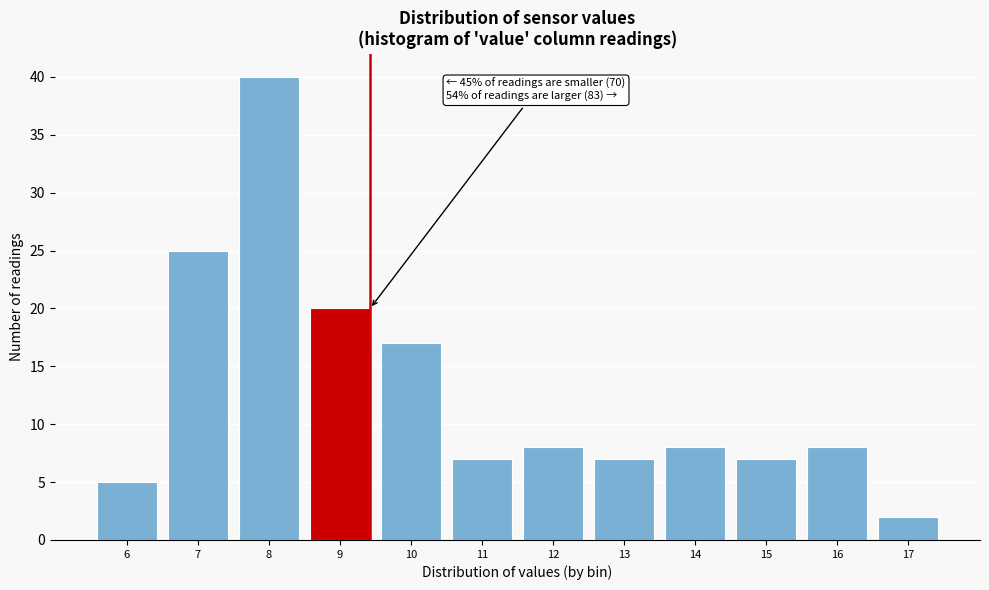

Reading left to right, list all the values displayed in this chart.

6=5	7=25	8=40	9=20	10=17	11=7	12=8	13=7	14=8	15=7	16=8	17=2